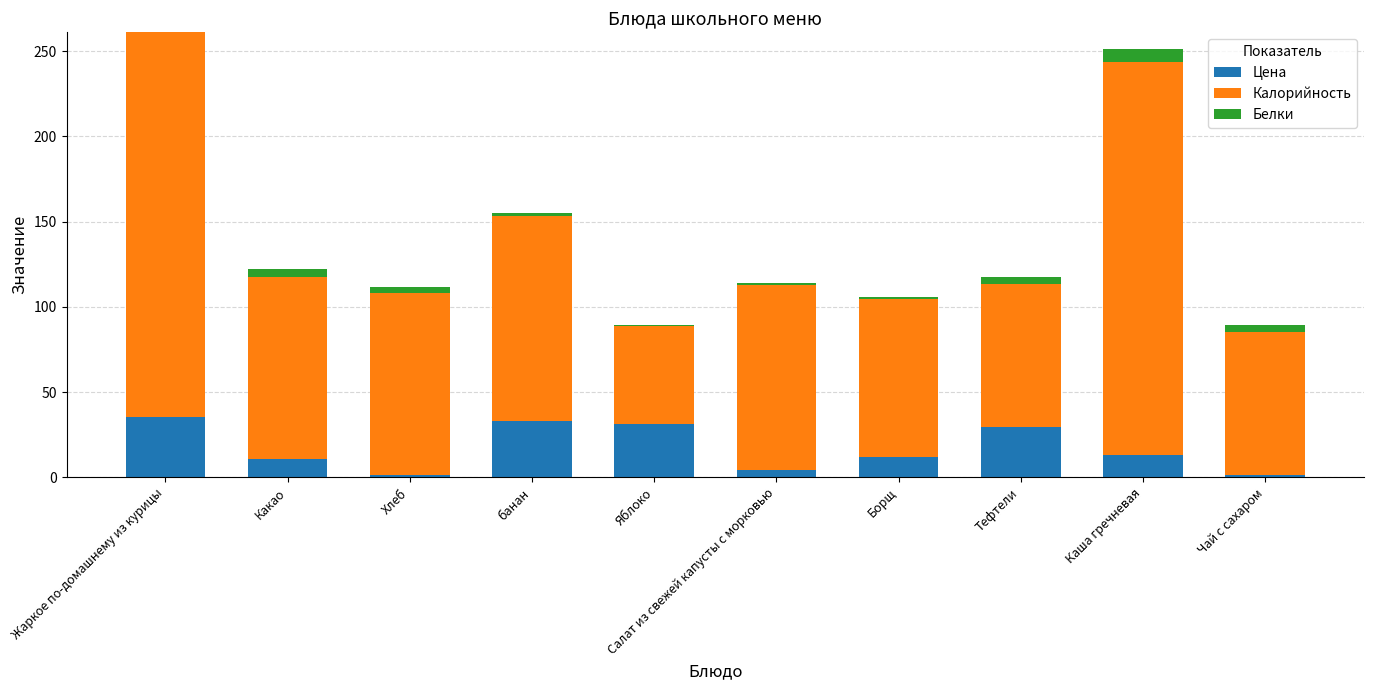

What value does the Цена series have at Каша гречневая?

13.3